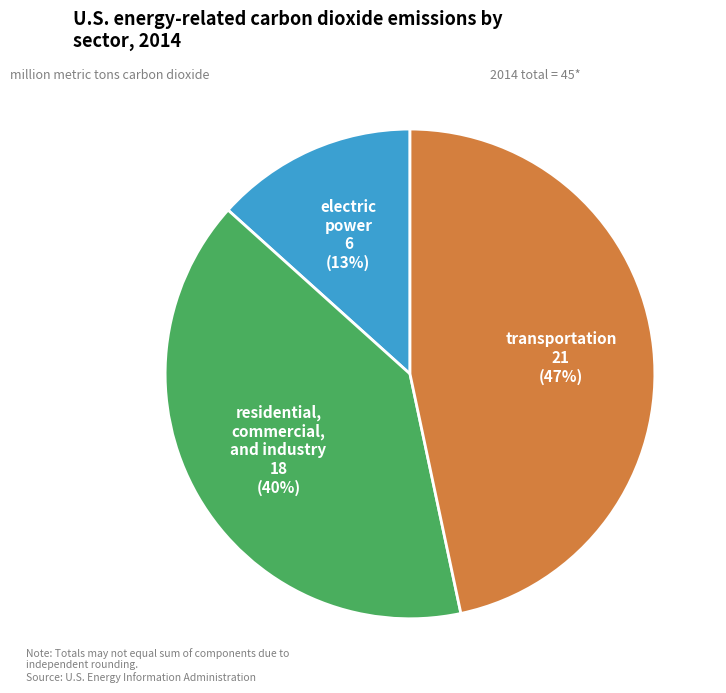

Is there a majority slice in this chart?

No